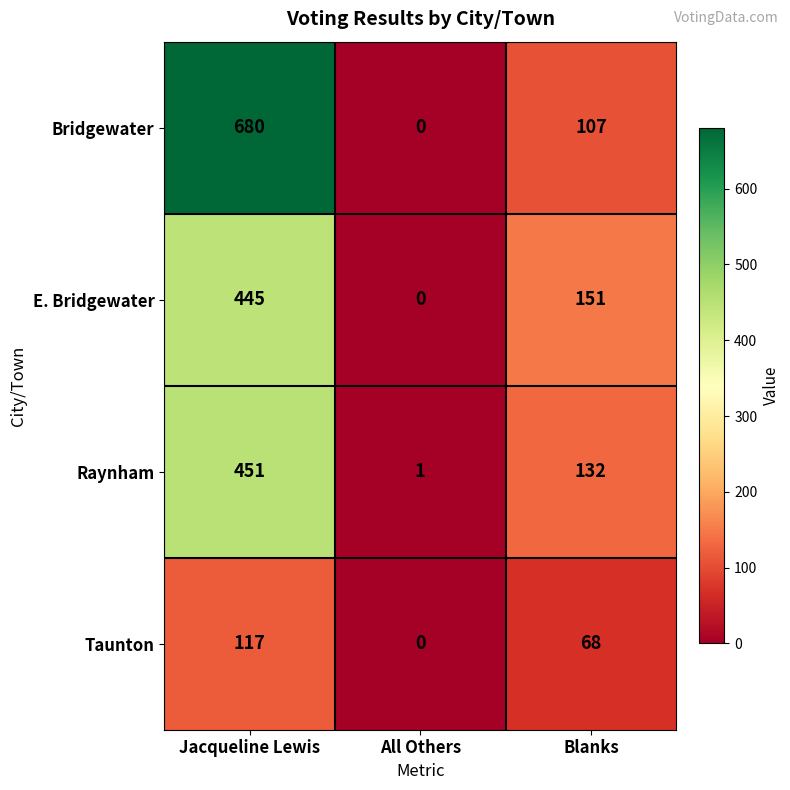

Reading left to right, transcribe all the data shown in this chart.

Bridgewater: 680	0	107
E. Bridgewater: 445	0	151
Raynham: 451	1	132
Taunton: 117	0	68